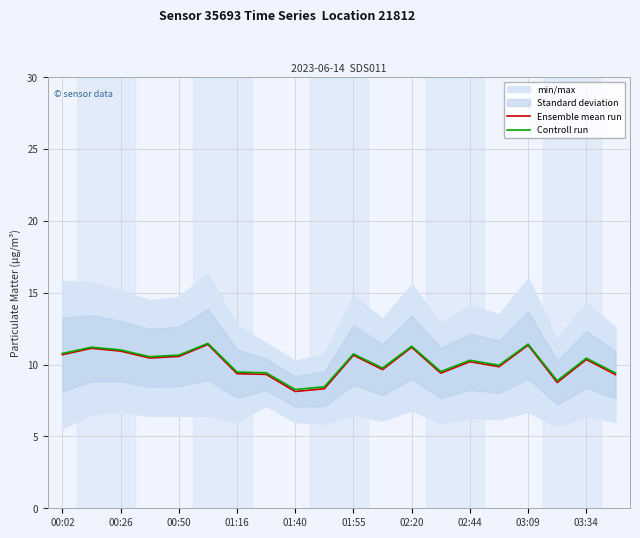

Is it true that Controll run equals 5.7 at 03:34?

False